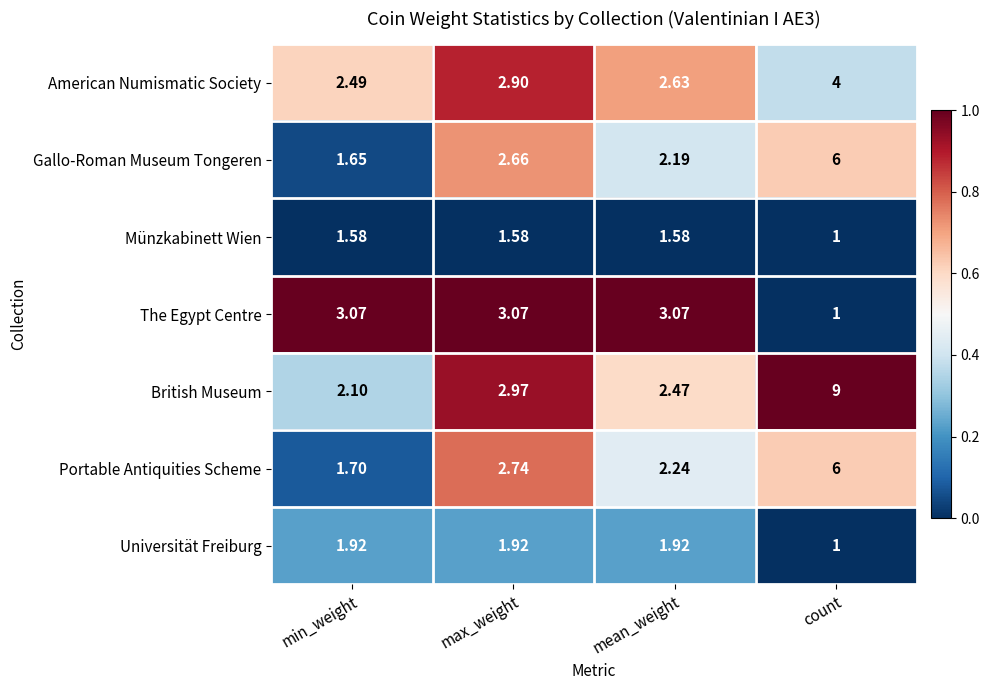

Rank the categories by British Museum value from lowest to highest.

min_weight, mean_weight, max_weight, count